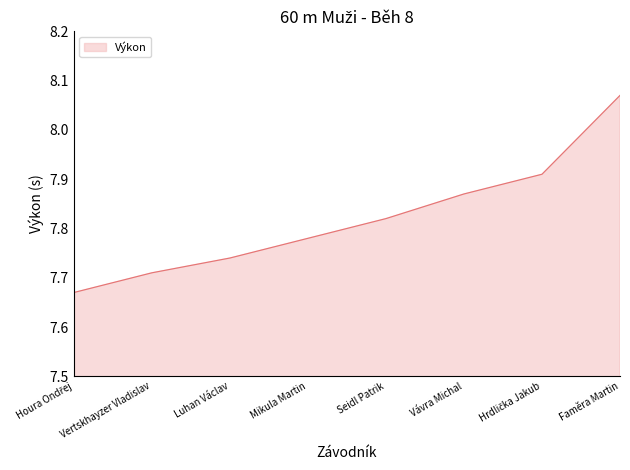

True or false: the data has more than 0 interior local peaks.

False